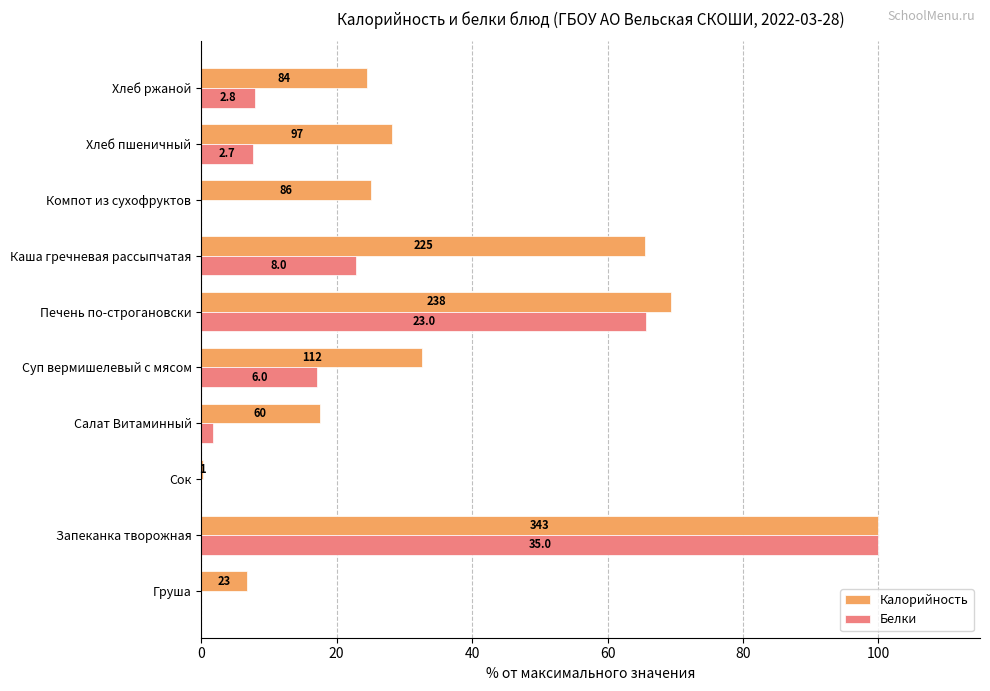

What is the maximum value for Белки?

100.0